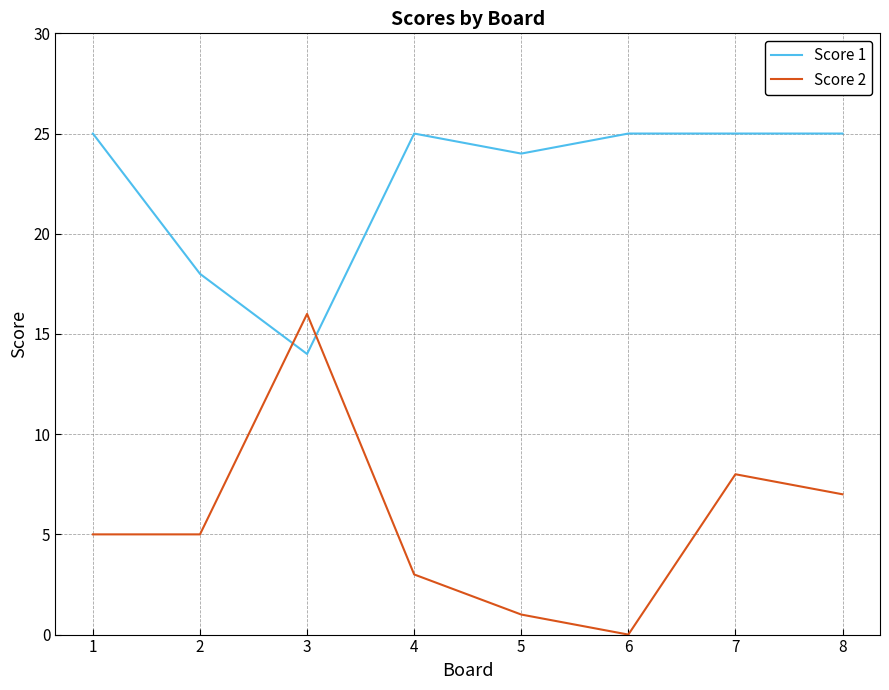

Which series has the widest spread of values?

Score 2